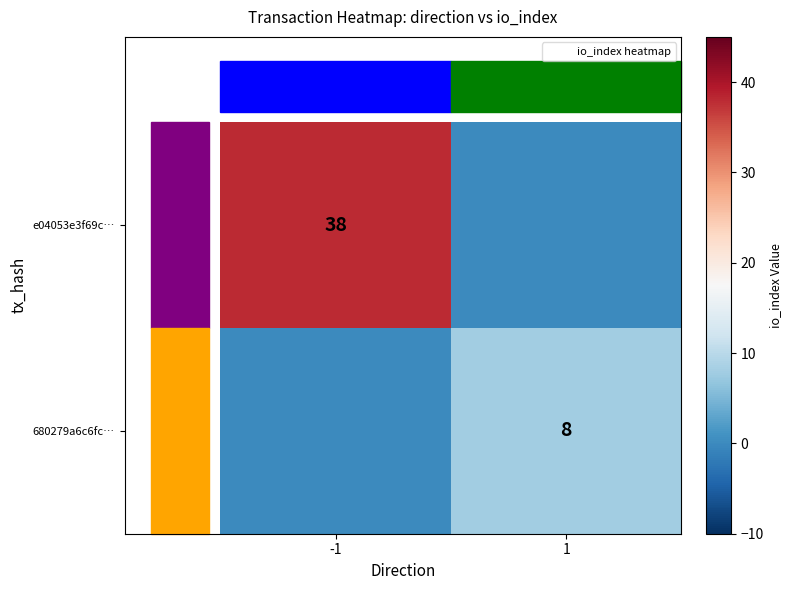

What is the total value across all series at 1?

8